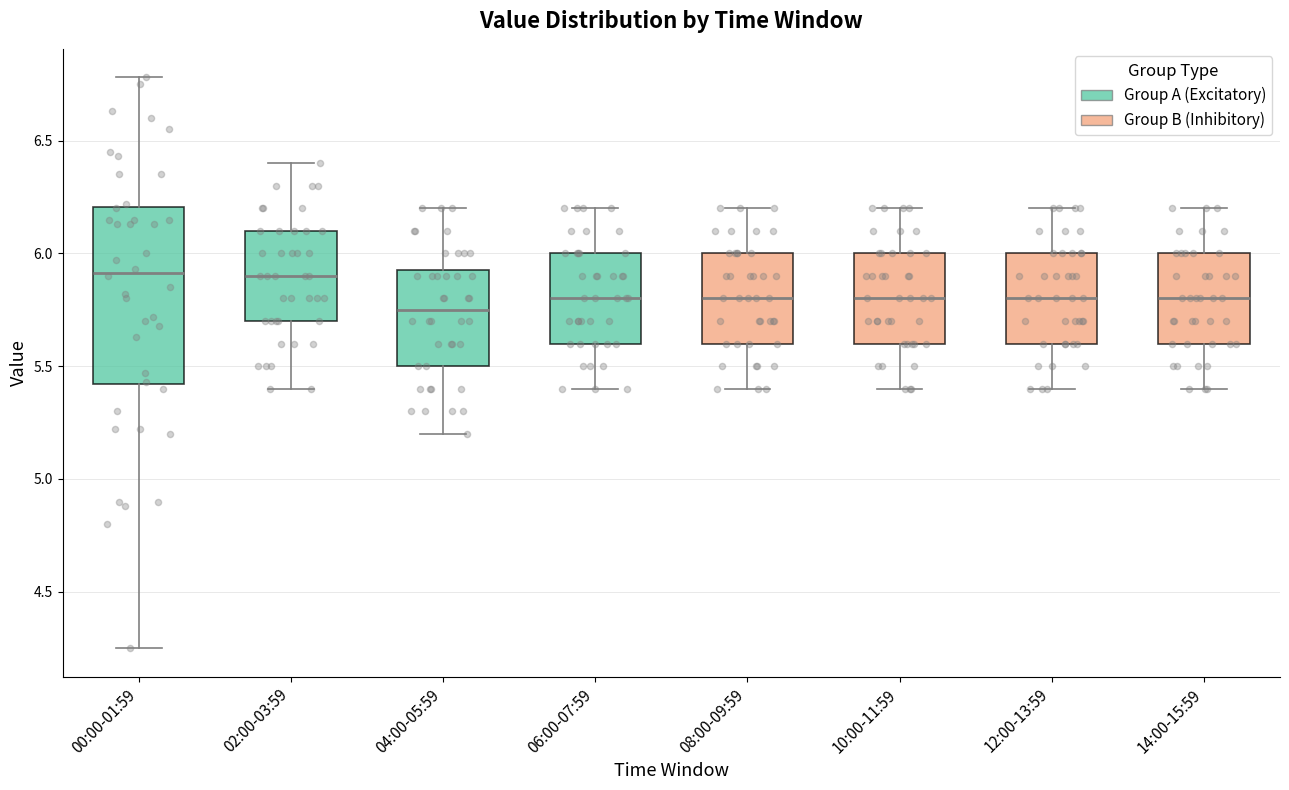

Reading left to right, transcribe this box plot: for each box, give where its median line is, the range the box spans, and where its two whiskers end, as read against the y-axis. The values are not printed on the chart, so give them approximately, as read against the axis.

00:00-01:59: median 5.90, box 5.40 to 6.20, whiskers 4.25 to 6.80
02:00-03:59: median 5.90, box 5.70 to 6.10, whiskers 5.40 to 6.40
04:00-05:59: median 5.75, box 5.50 to 5.95, whiskers 5.20 to 6.20
06:00-07:59: median 5.80, box 5.60 to 6.00, whiskers 5.40 to 6.20
08:00-09:59: median 5.80, box 5.60 to 6.00, whiskers 5.40 to 6.20
10:00-11:59: median 5.80, box 5.60 to 6.00, whiskers 5.40 to 6.20
12:00-13:59: median 5.80, box 5.60 to 6.00, whiskers 5.40 to 6.20
14:00-15:59: median 5.80, box 5.60 to 6.00, whiskers 5.40 to 6.20